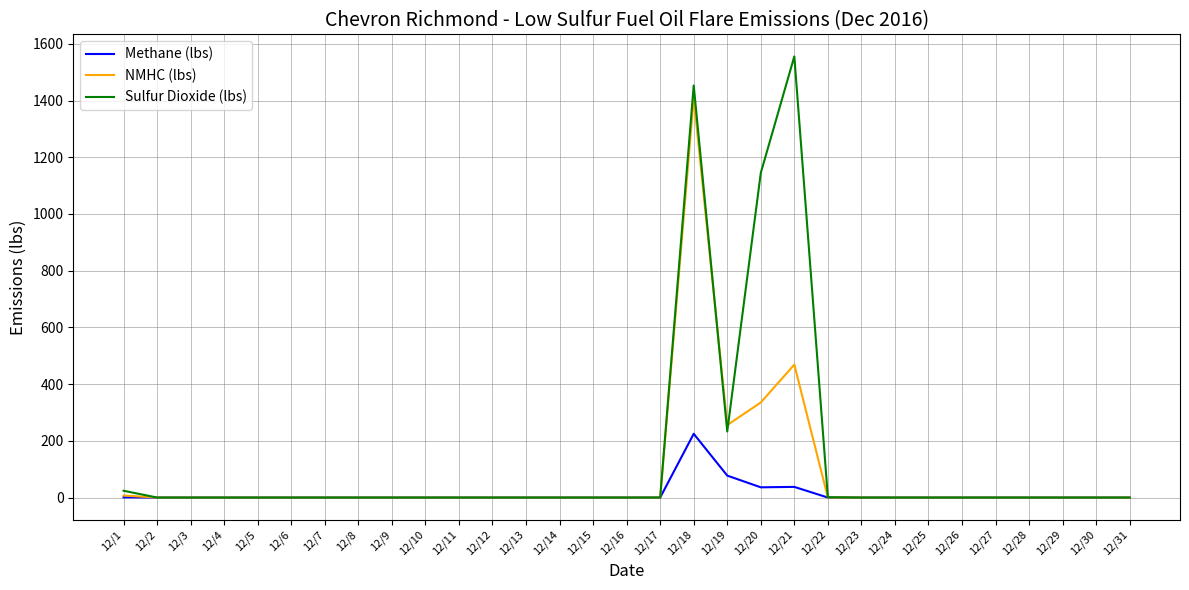

At which category is the sum across all series the highest?

12/18